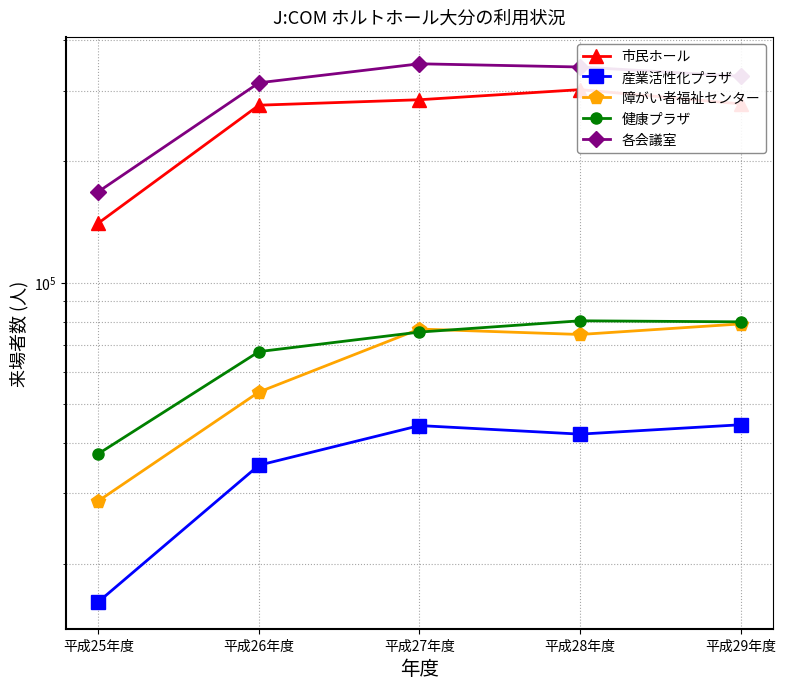

How many lines are shown in the chart?

5